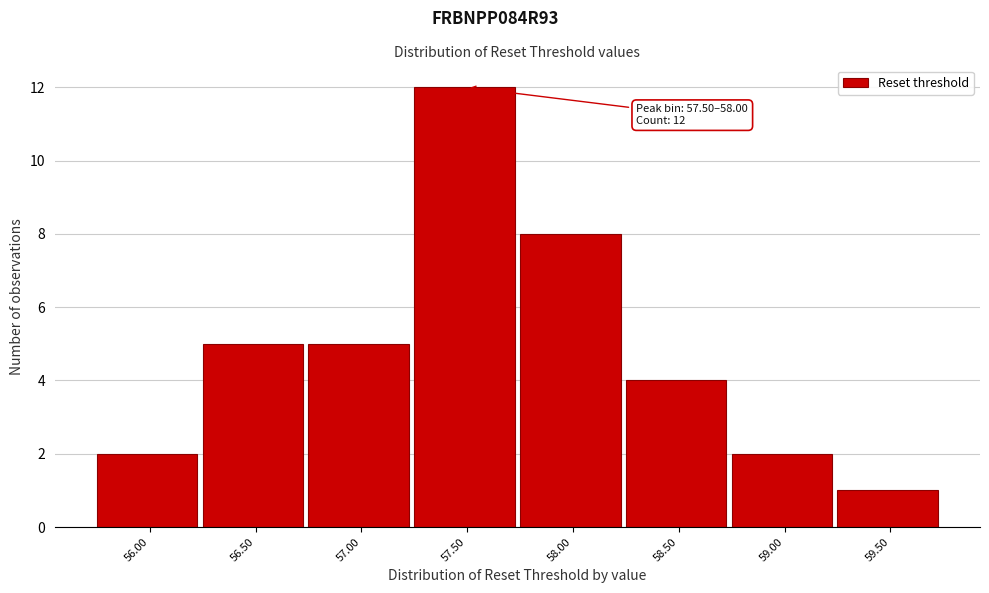

Reading left to right, list all the values displayed in this chart.

2	5	5	12	8	4	2	1